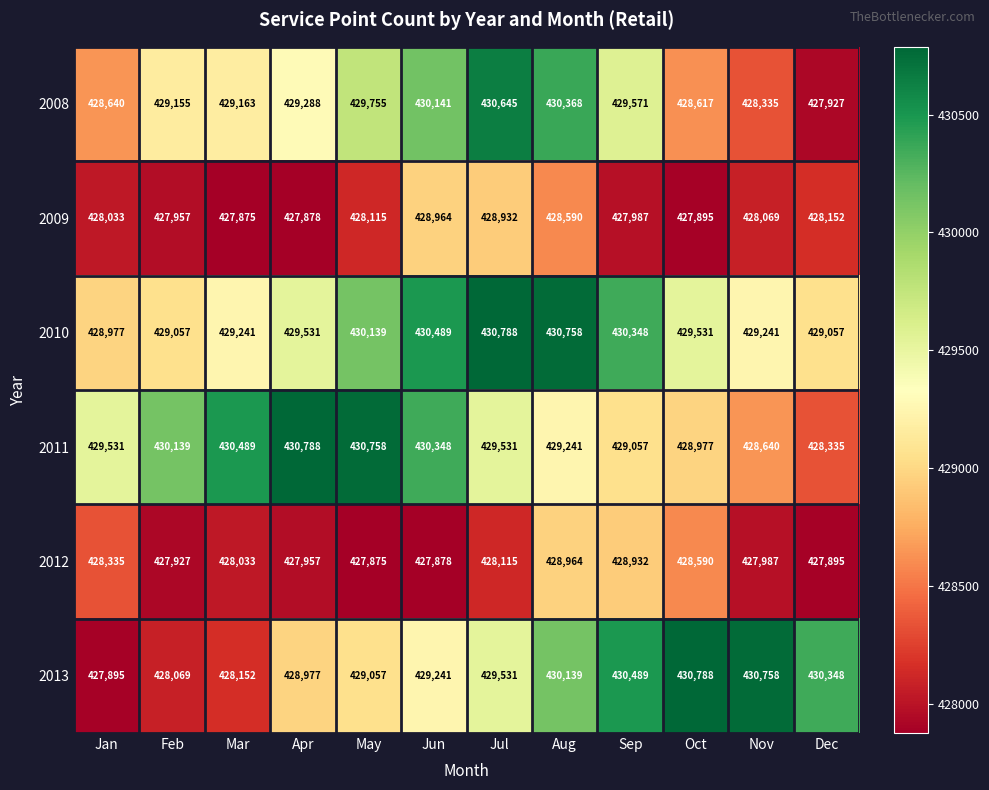

Between Mar and Apr, which series saw the biggest shift?

2013